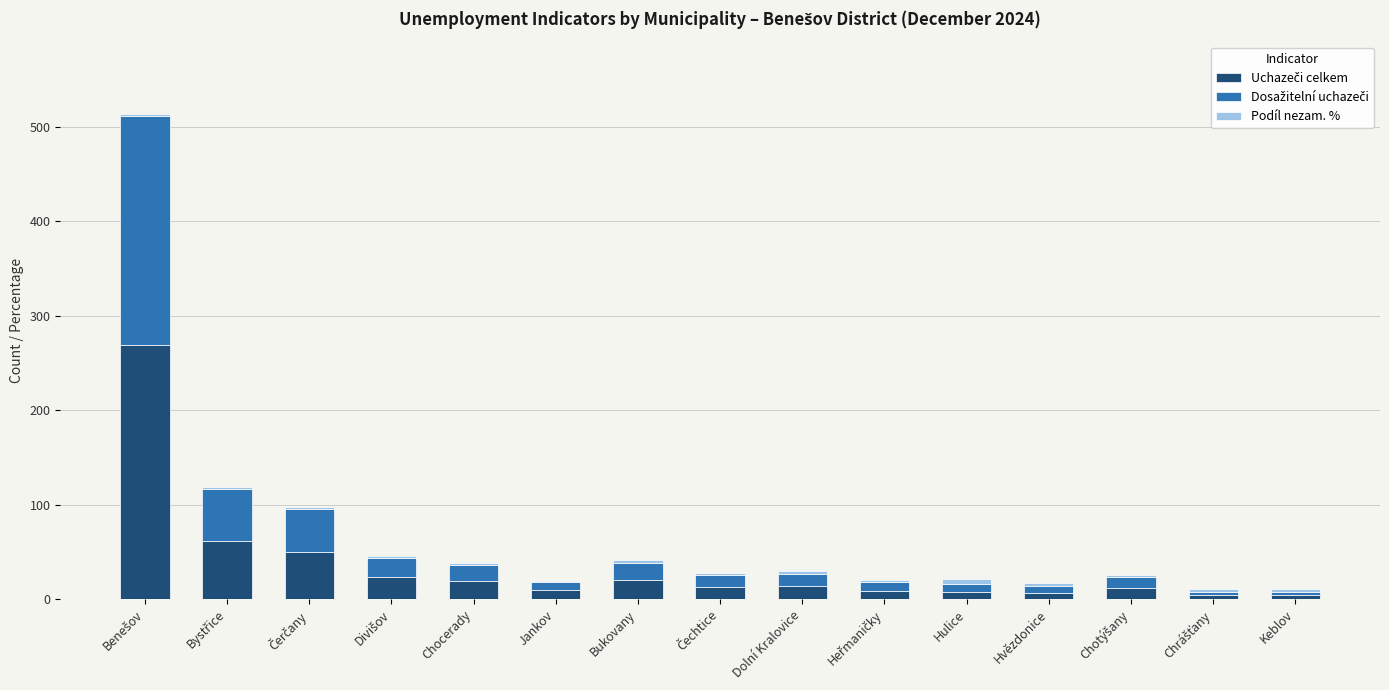

The Dosažitelní uchazeči series shows 7.7 at Chotýšany. True or false?

False